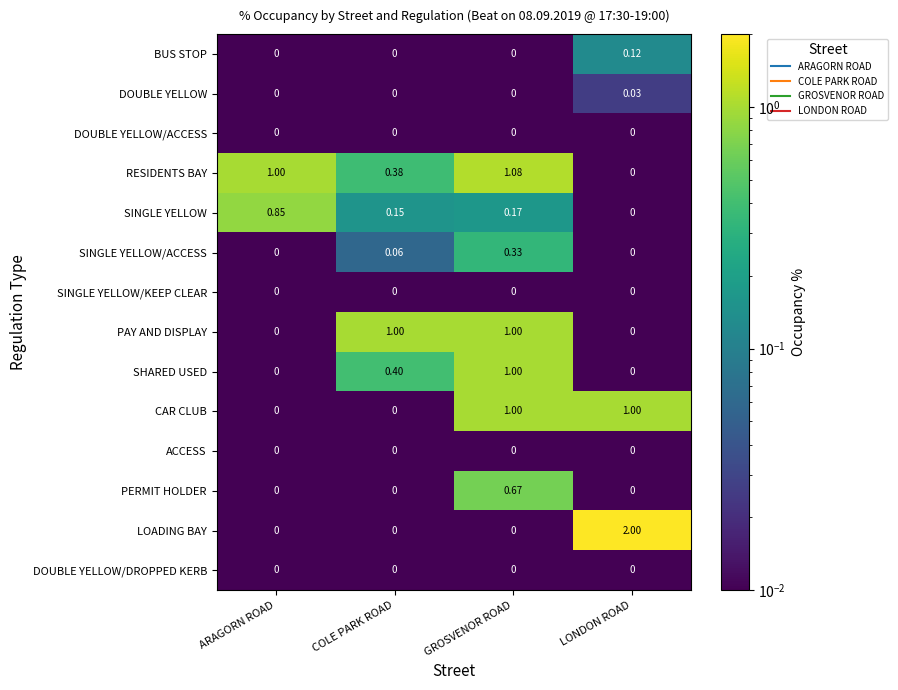

Which series changed the most between ARAGORN ROAD and COLE PARK ROAD?

PAY AND DISPLAY